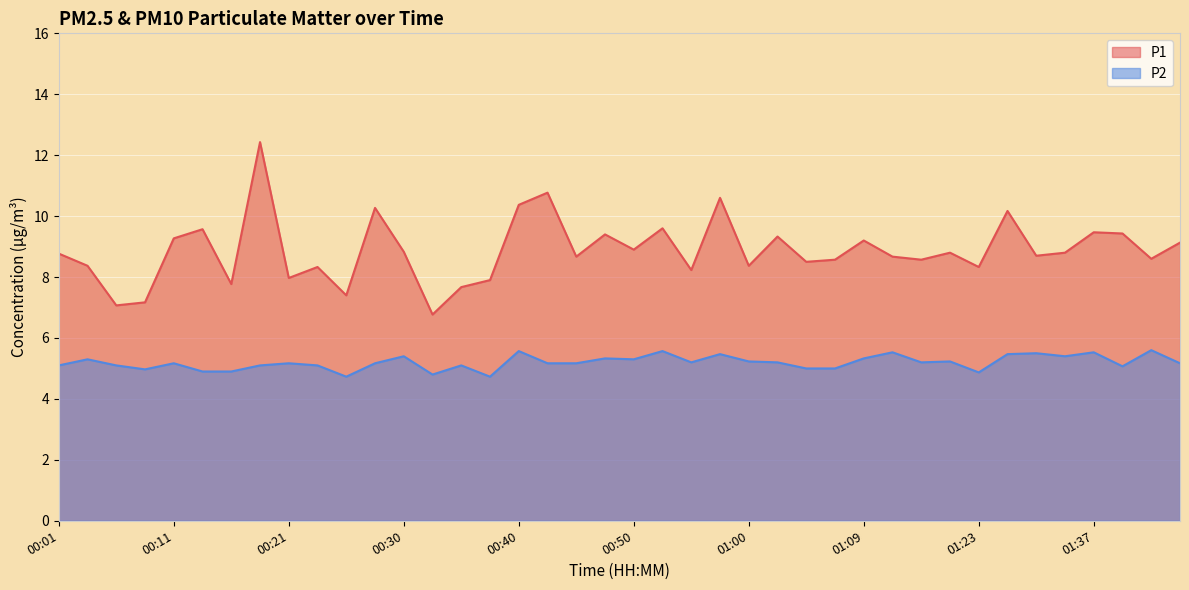

How many data points in P1 are above 8?

32